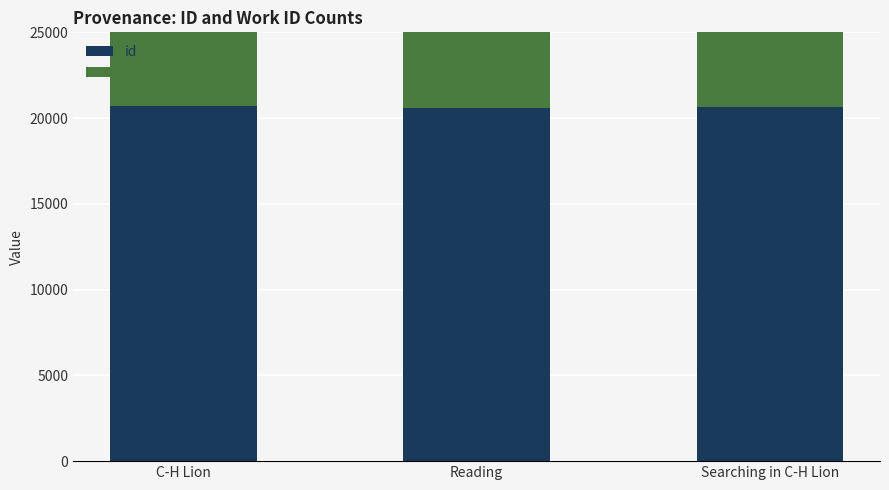

Which series has the widest spread of values?

id